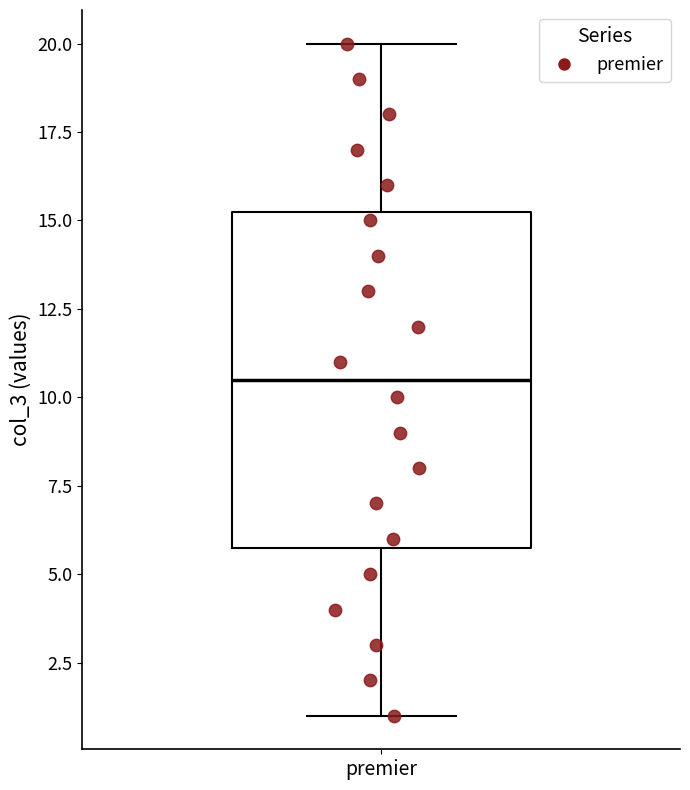

Transcribe this box plot: give where the median line is, the range the box spans, and where the two whiskers end, as read against the y-axis. The values are not printed on the chart, so give them approximately, as read against the axis.

median 10.5, box 6.0 to 15.5, whiskers 1.0 to 20.0